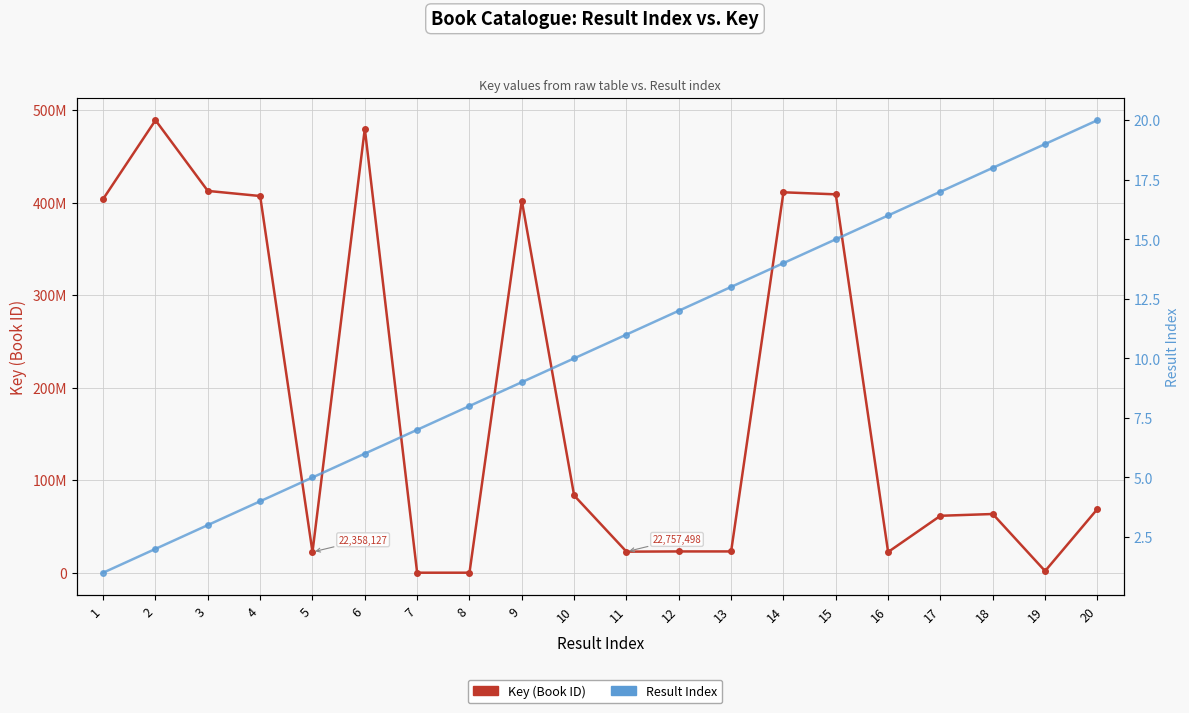

How many values in the Result Index series exceed 11?

9